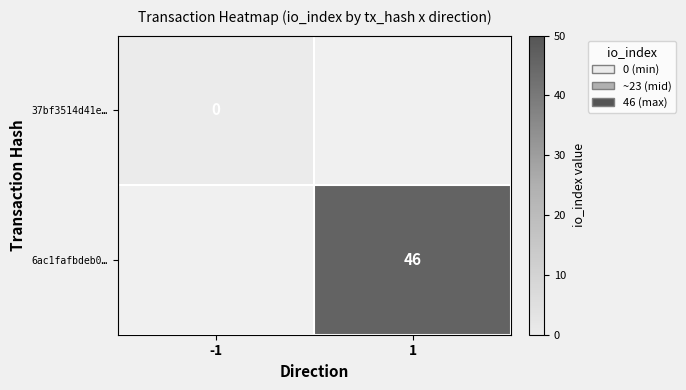

The value of 6ac1fafbdeb0… at 1 is 25. True or false?

False